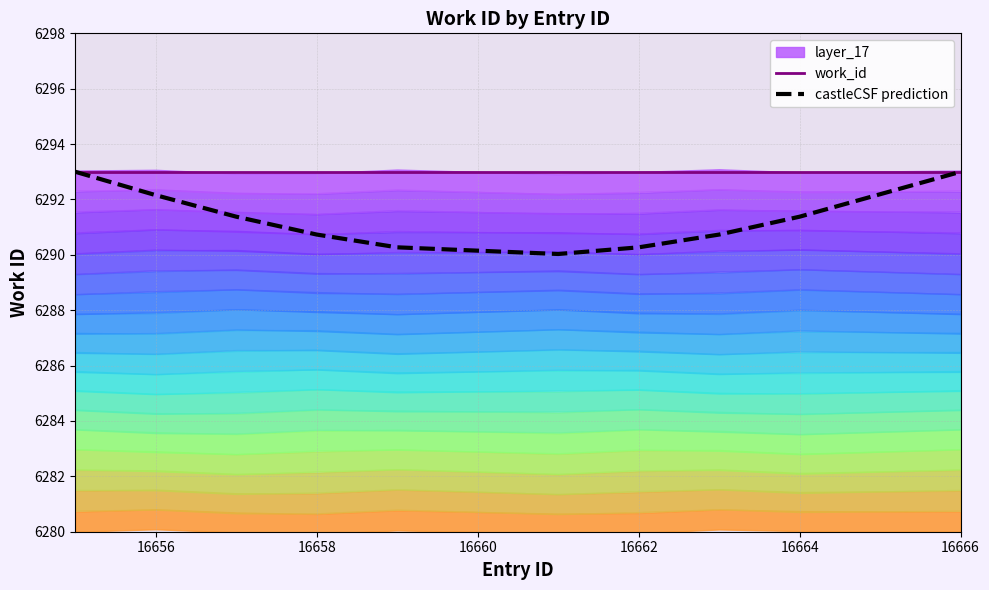

True or false: castleCSF prediction and work_id cross at least once.

False